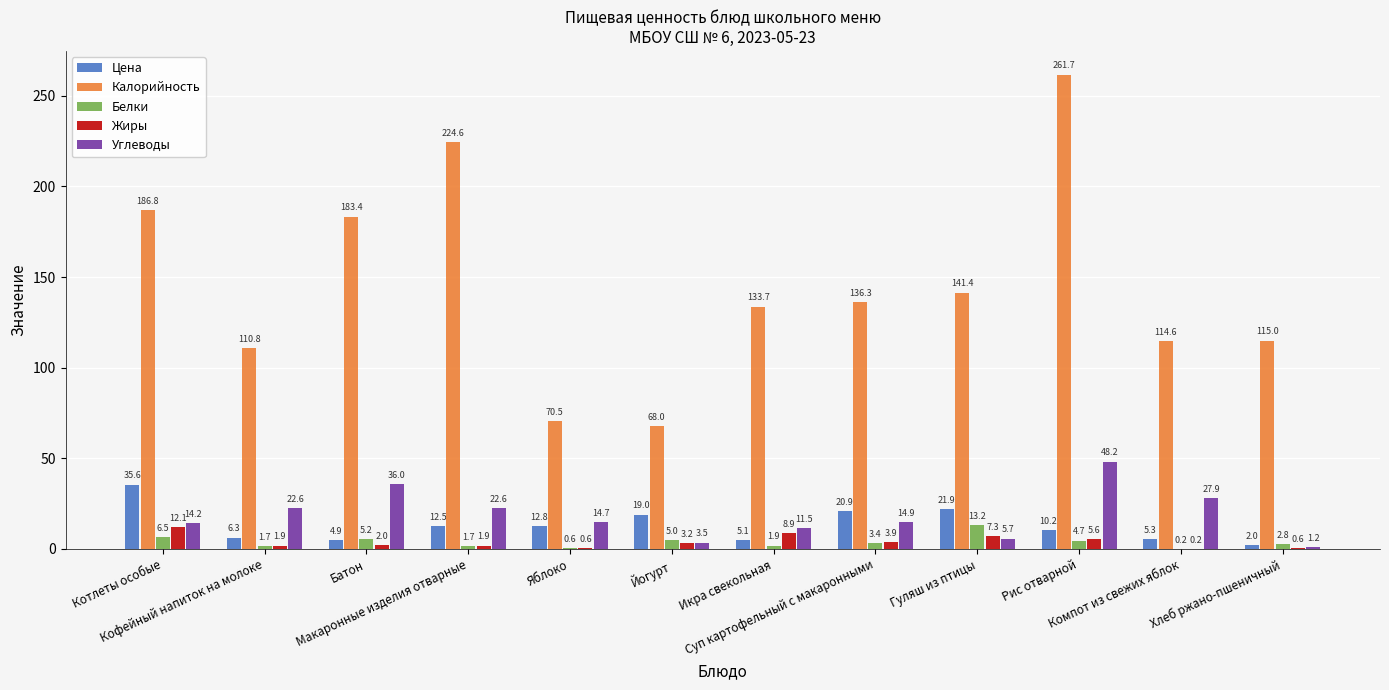

Which series has the largest total across all categories?

Калорийность